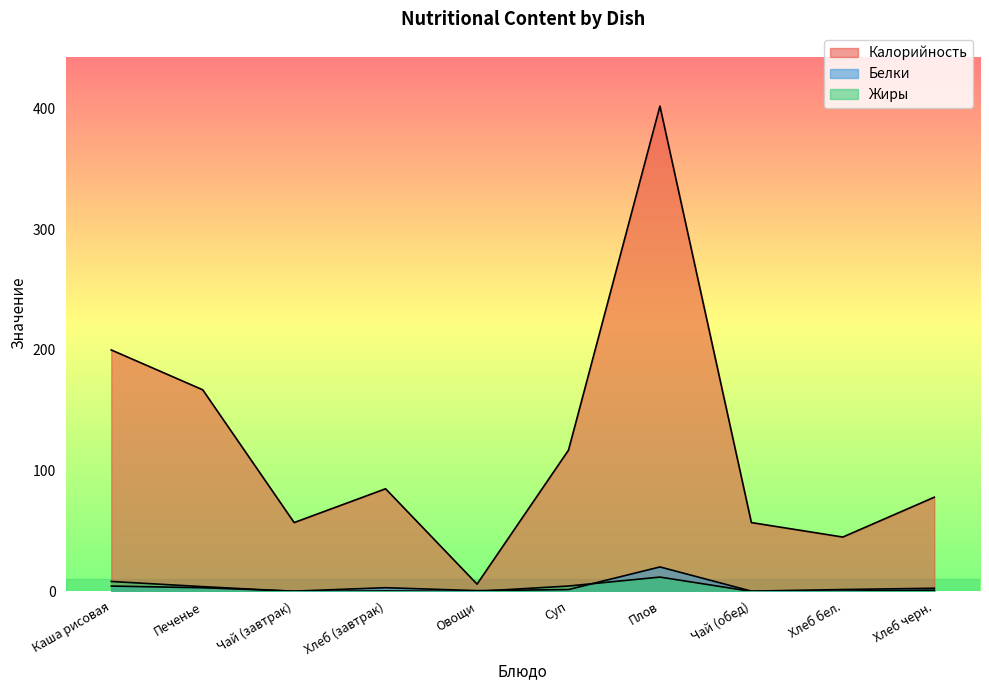

How many lines are shown in the chart?

3